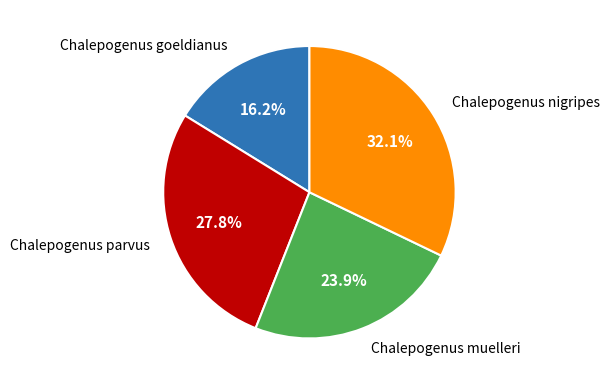

Which has a higher value, Chalepogenus goeldianus or Chalepogenus muelleri?

Chalepogenus muelleri